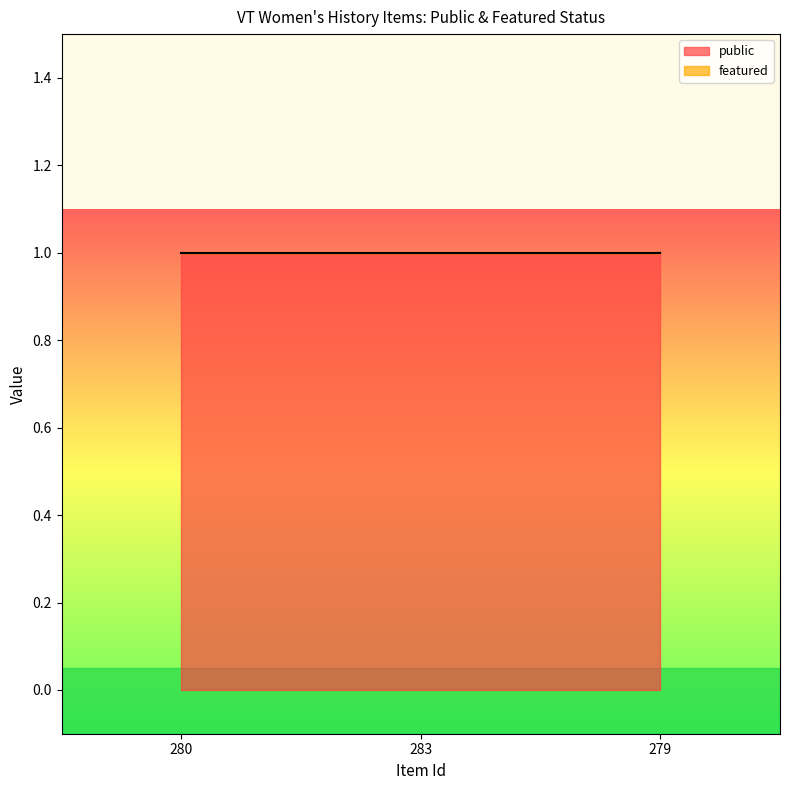

Count the number of data series in this chart.

2